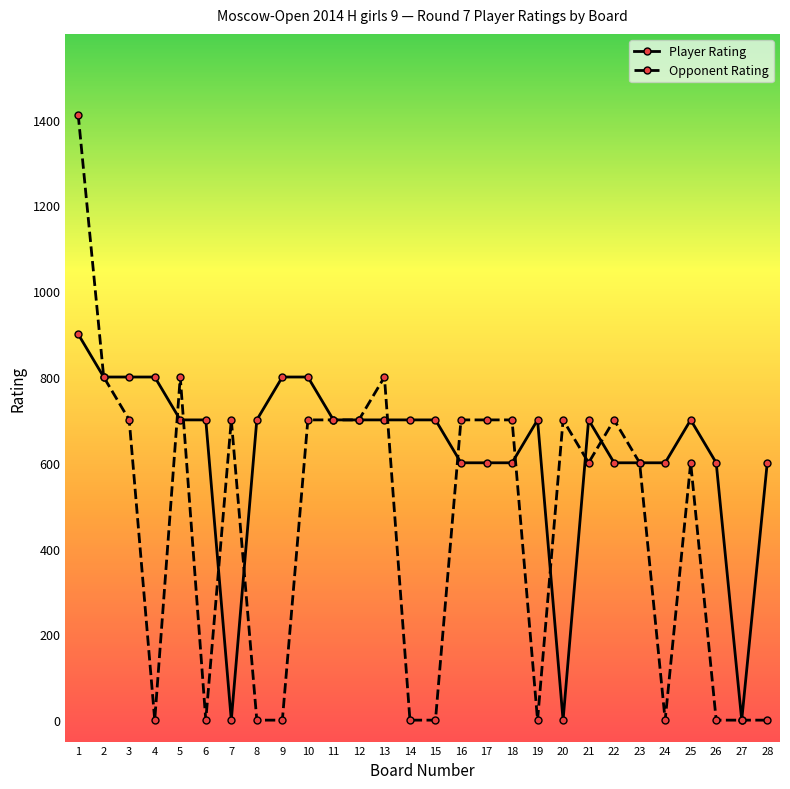

How many Player Rating values are between 600 and 700?

19